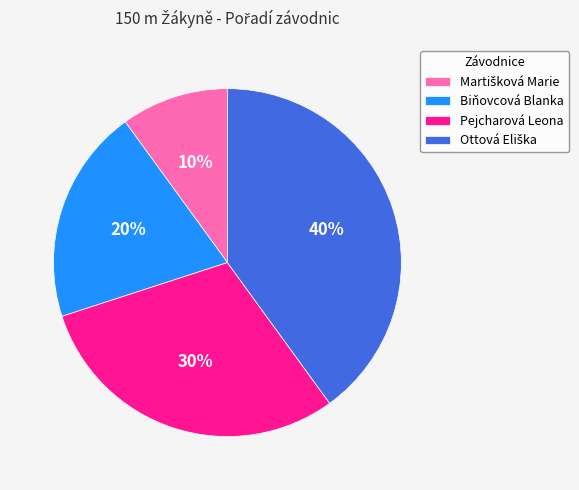

To the nearest percent, what is the difference between the largest and smallest slice percentages?

30%